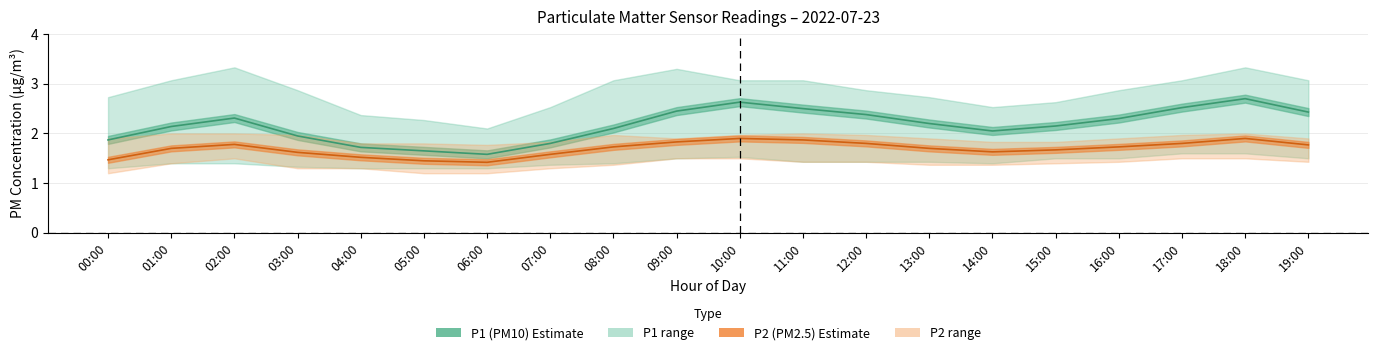

What position from the left is 04:00?

5